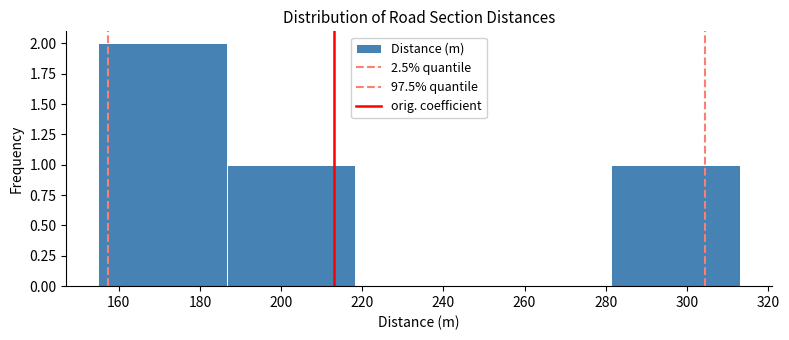

Reading left to right, transcribe this chart: for each bar, give the range it covers on the x-axis and its height. Neither the bar edges nor the heights are printed on the chart, so give them approximately, as read against the axes.

155.0 to 186.6: 2
186.6 to 218.2: 1
218.2 to 249.8: 0
249.8 to 281.4: 0
281.4 to 313.0: 1